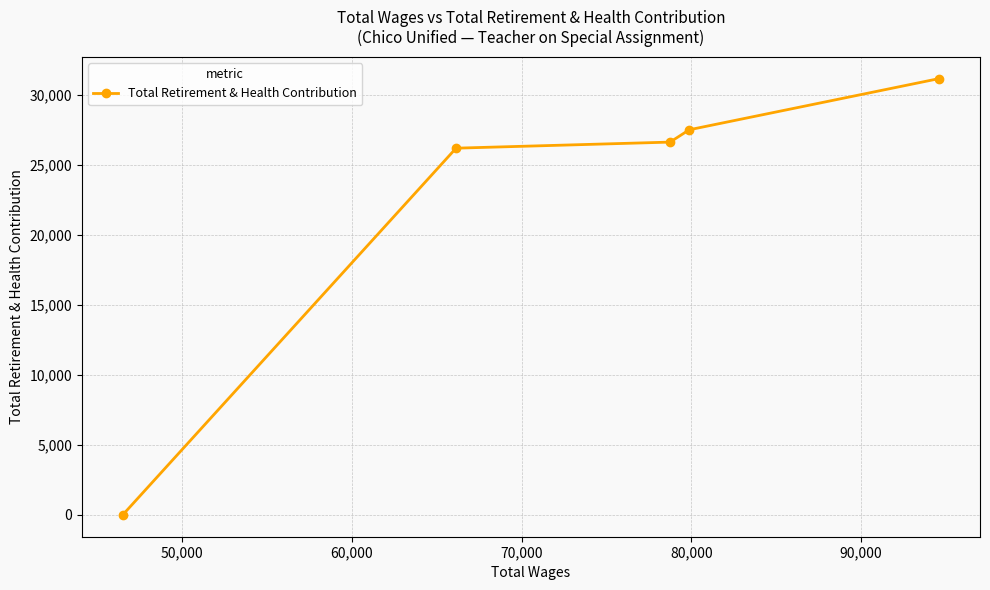

What is the maximum value shown in the chart?

31142